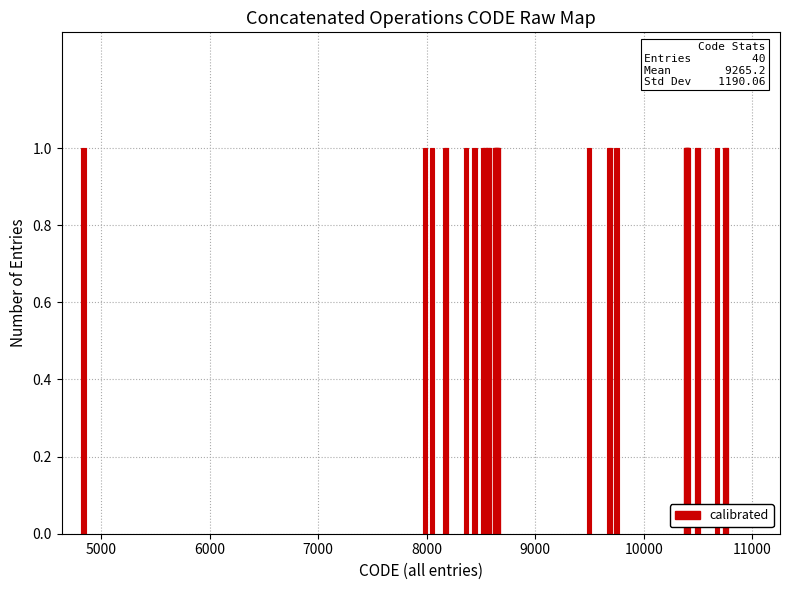

What is the ratio of the value at 8568 to the value at 8636?

1.0